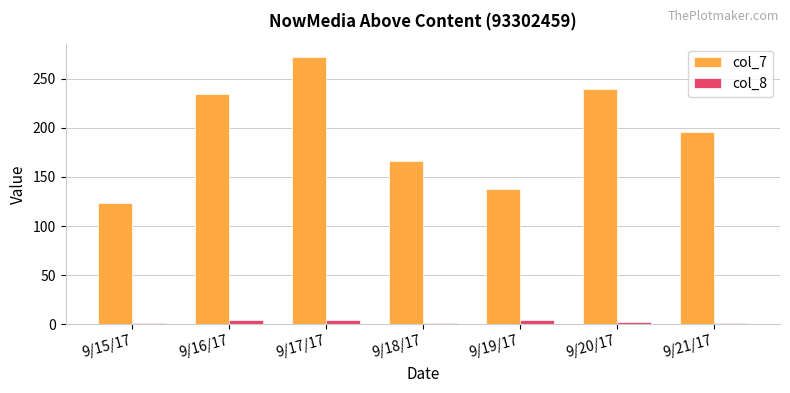

How many values in the col_7 series are below 196?

3